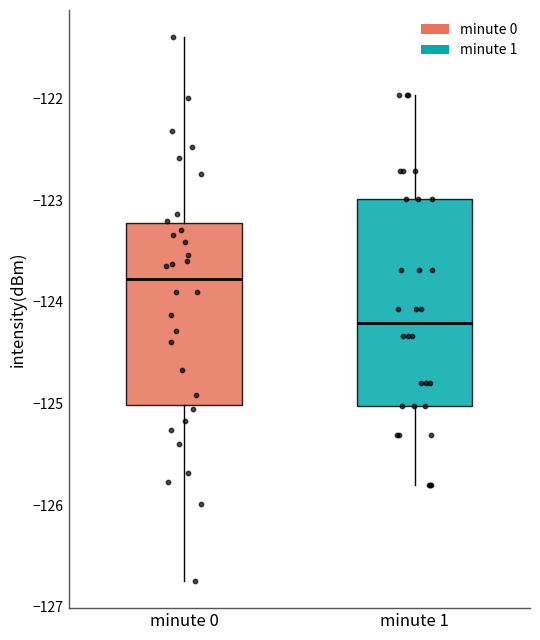

Which box is the tallest, from its lower edge to its upper edge?

minute 1